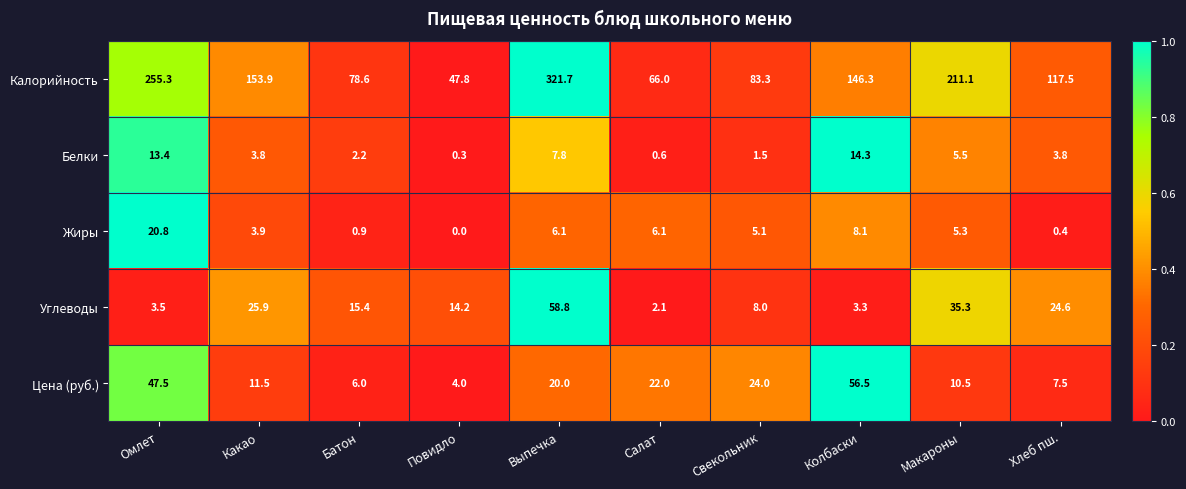

Which series has the widest spread of values?

Калорийность